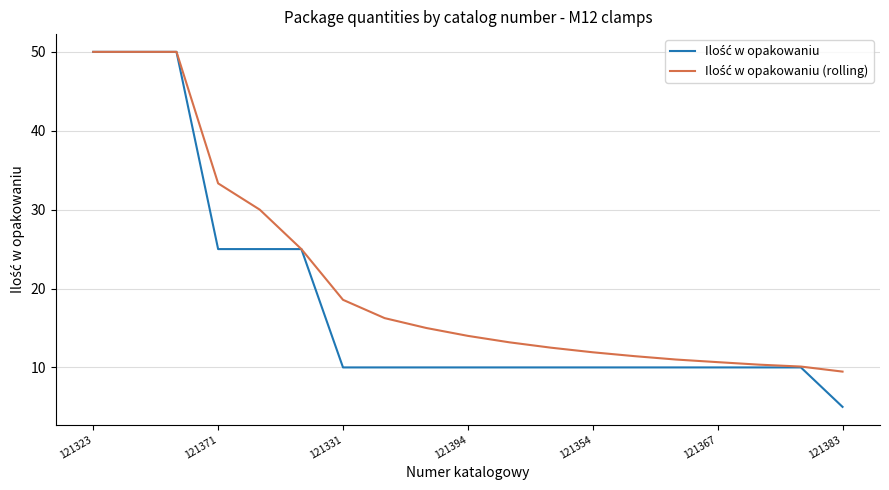

What is the greatest value displayed?

50.0